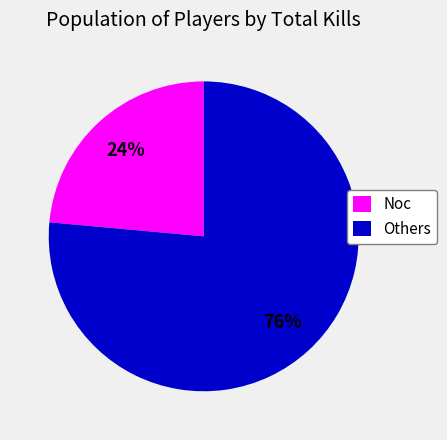

What is the ratio of the value at Others to the value at Noc?

3.2